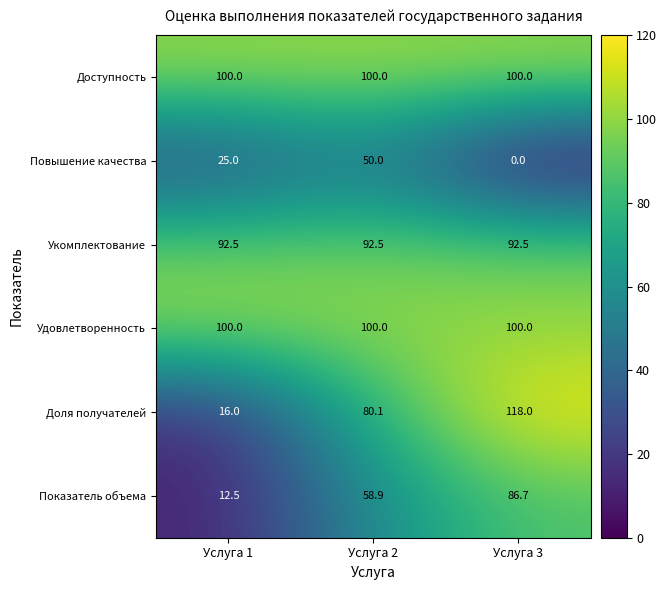

The Удовлетворенность series shows 135.9 at Услуга 3. True or false?

False